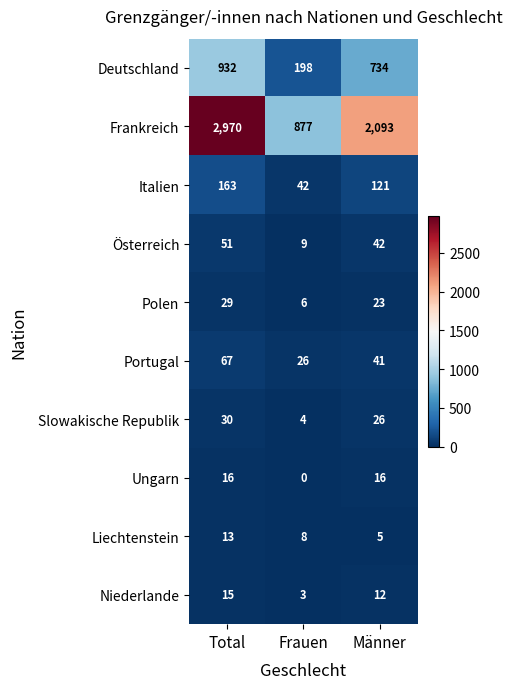

Reading left to right, transcribe all the data shown in this chart.

Deutschland: 932	198	734
Frankreich: 2970	877	2093
Italien: 163	42	121
Österreich: 51	9	42
Polen: 29	6	23
Portugal: 67	26	41
Slowakische Republik: 30	4	26
Ungarn: 16	0	16
Liechtenstein: 13	8	5
Niederlande: 15	3	12